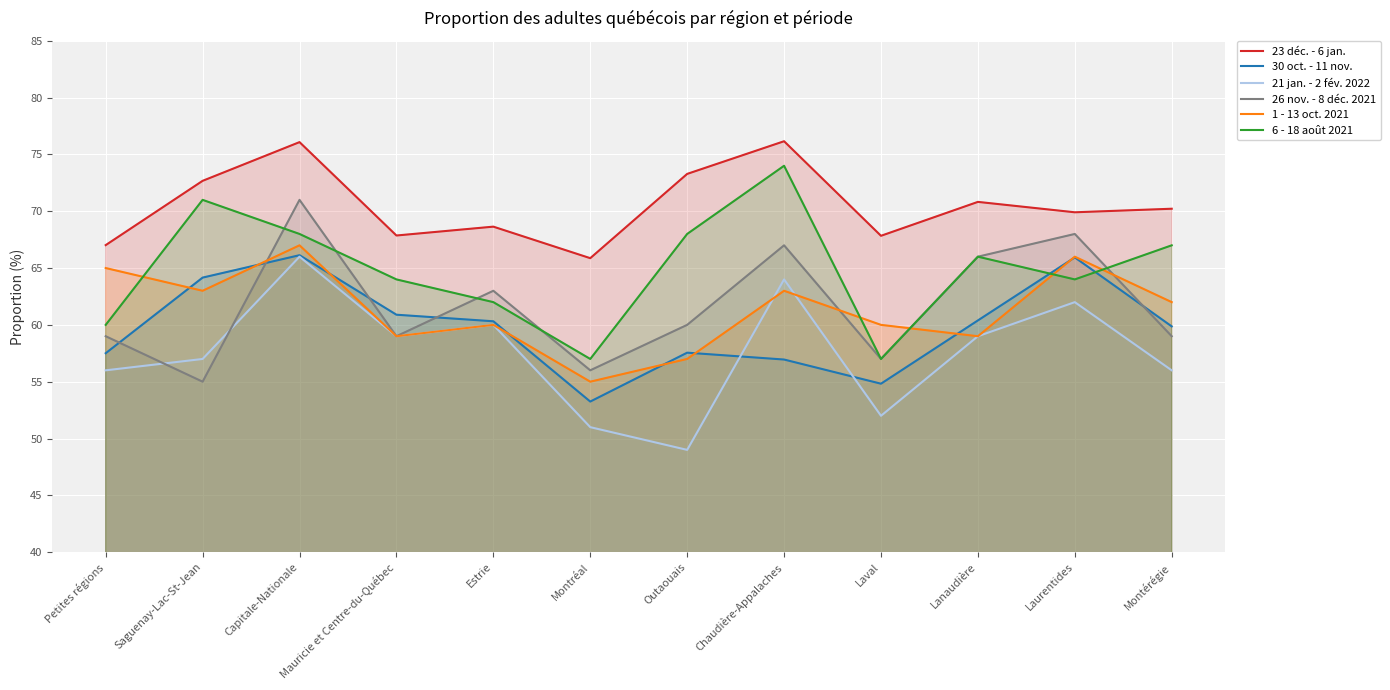

At how many categories does at least one series exceed 72?

4